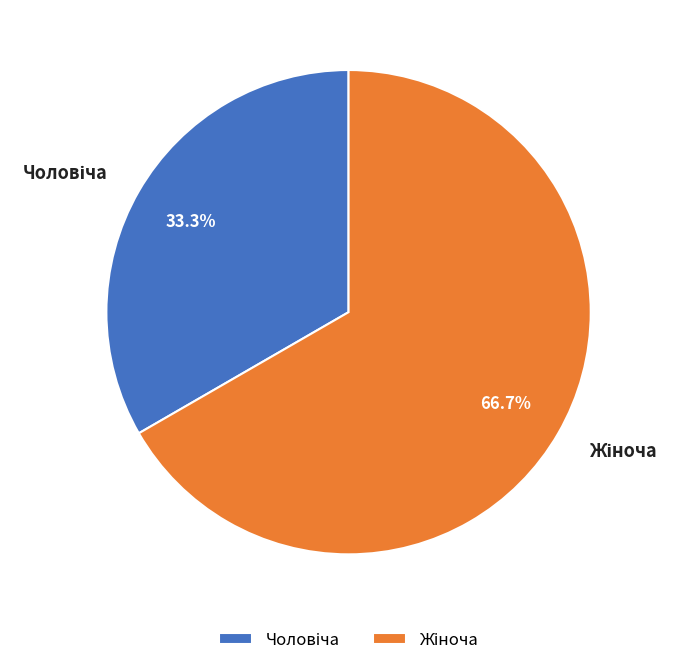

Is there a majority slice in this chart?

Yes